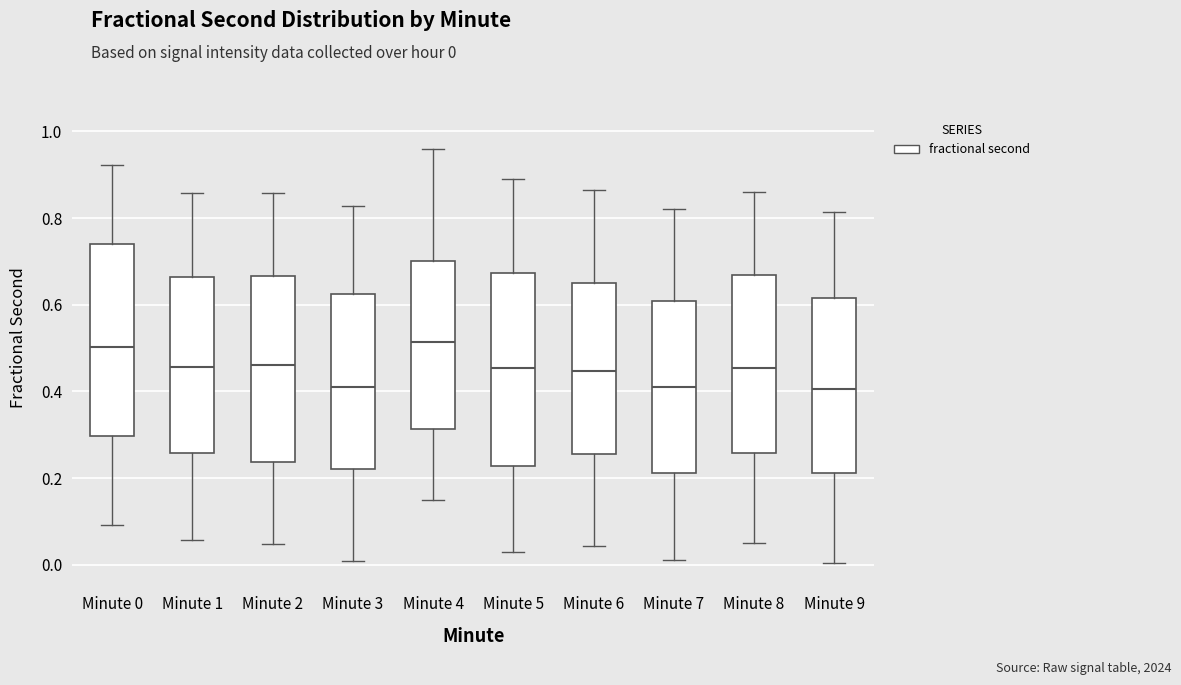

Reading left to right, read every box against the y-axis: the position of its median line, the range the box covers, and the ends of its whiskers. The values are not printed on the chart, so give them approximately, as read against the axis.

Minute 0: median 0.50, box 0.30 to 0.74, whiskers 0.10 to 0.92
Minute 1: median 0.46, box 0.26 to 0.66, whiskers 0.06 to 0.86
Minute 2: median 0.46, box 0.24 to 0.66, whiskers 0.04 to 0.86
Minute 3: median 0.40, box 0.22 to 0.62, whiskers 0.00 to 0.82
Minute 4: median 0.52, box 0.32 to 0.70, whiskers 0.16 to 0.96
Minute 5: median 0.46, box 0.22 to 0.68, whiskers 0.04 to 0.90
Minute 6: median 0.44, box 0.26 to 0.66, whiskers 0.04 to 0.86
Minute 7: median 0.42, box 0.22 to 0.60, whiskers 0.02 to 0.82
Minute 8: median 0.46, box 0.26 to 0.66, whiskers 0.06 to 0.86
Minute 9: median 0.40, box 0.22 to 0.62, whiskers 0.00 to 0.82